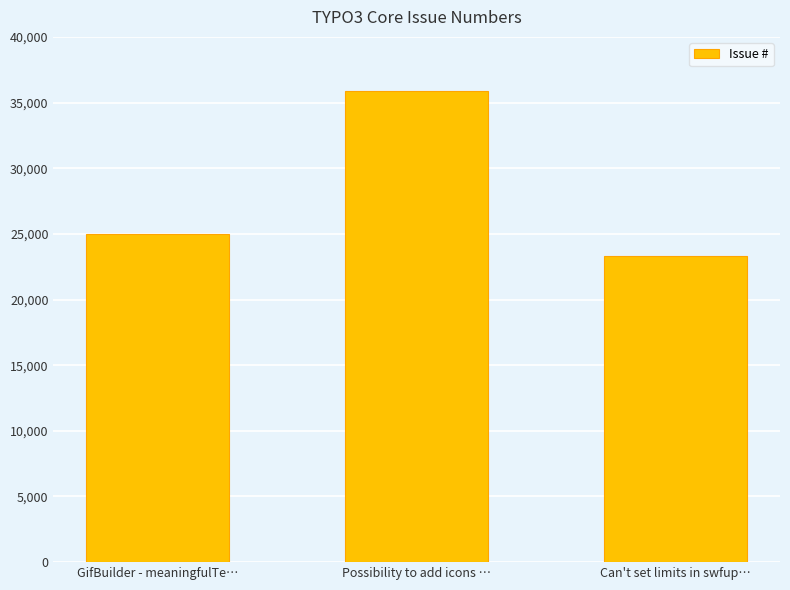

Reading right to left, list all the values displayed in this chart.

23311	35891	24956